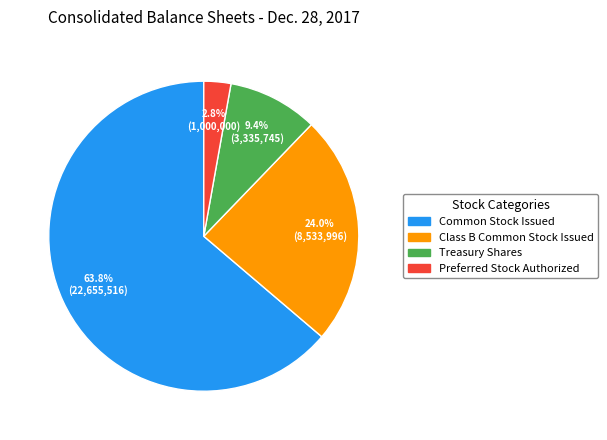

Which has a higher value, Preferred Stock Authorized or Class B Common Stock Issued?

Class B Common Stock Issued